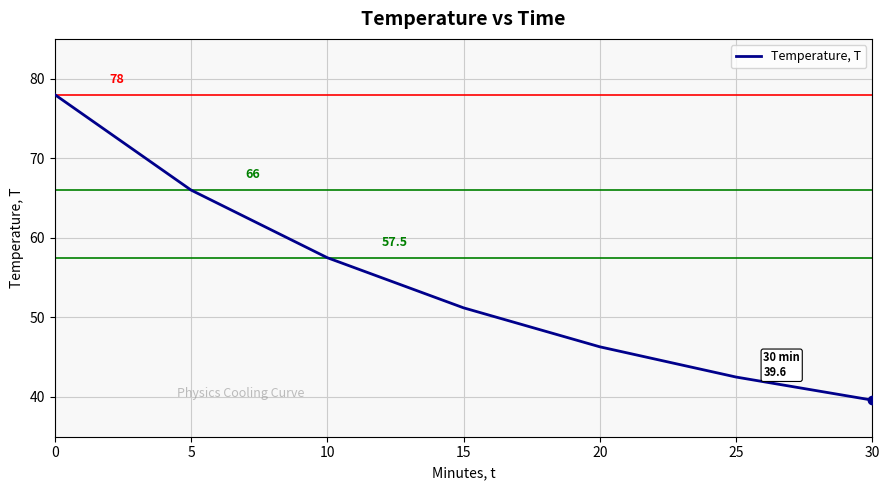

Rank the categories by value from lowest to highest.

30, 25, 20, 15, 10, 5, 0